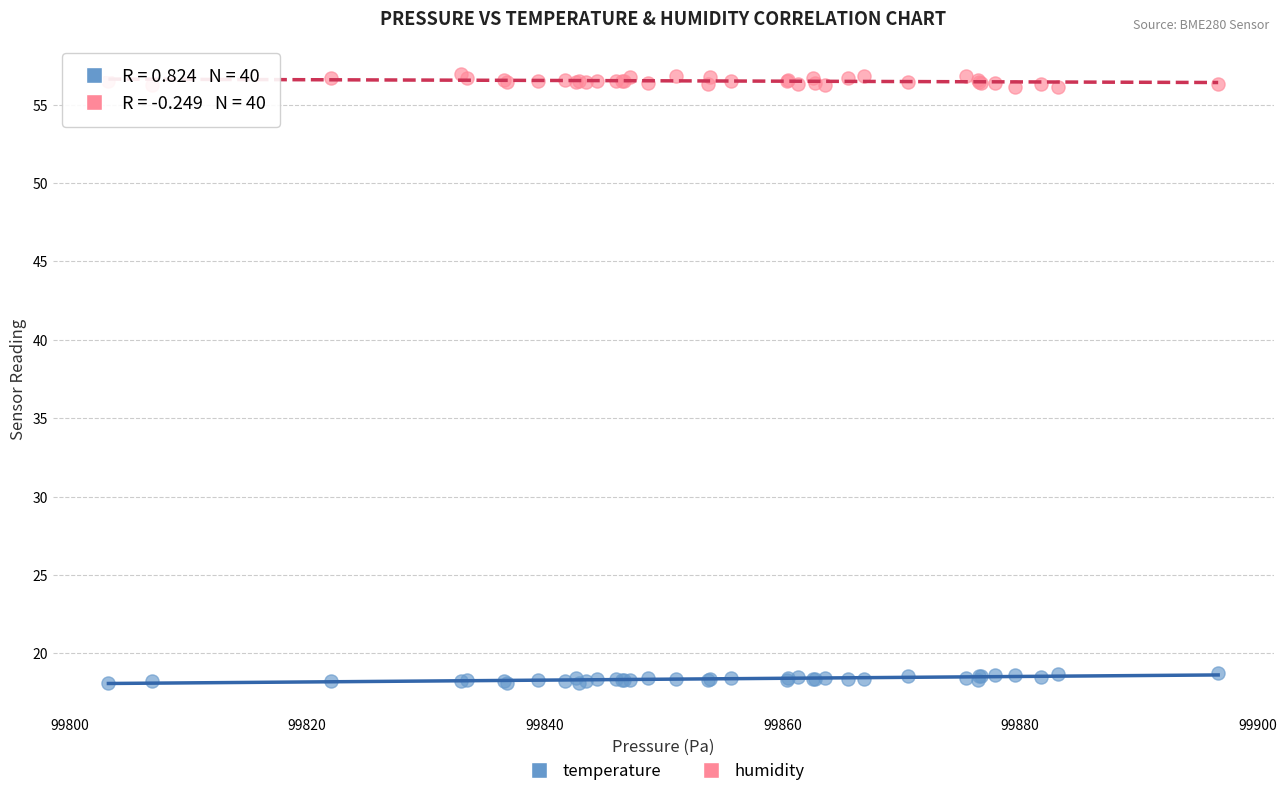

Which series reaches the minimum Y coordinate?

temperature